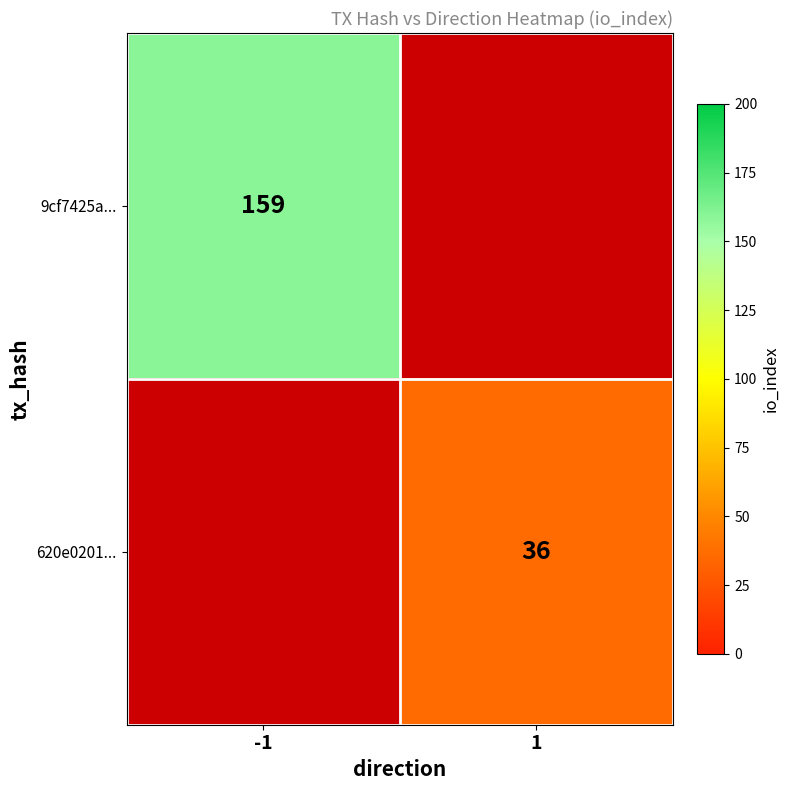

True or false: 620e0201... has a value of 10 at 1.

False